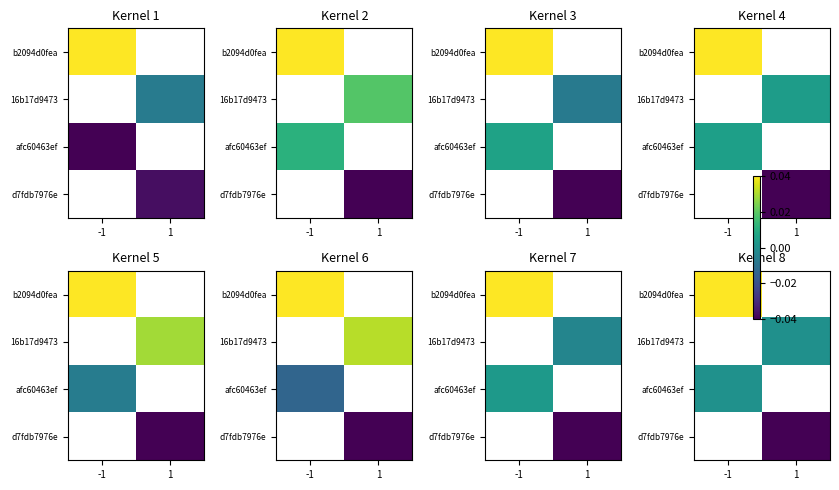

Rank the series by their average value, from highest to lowest.

b2094d0fea, 16b17d9473, afc60463ef, d7fdb7976e